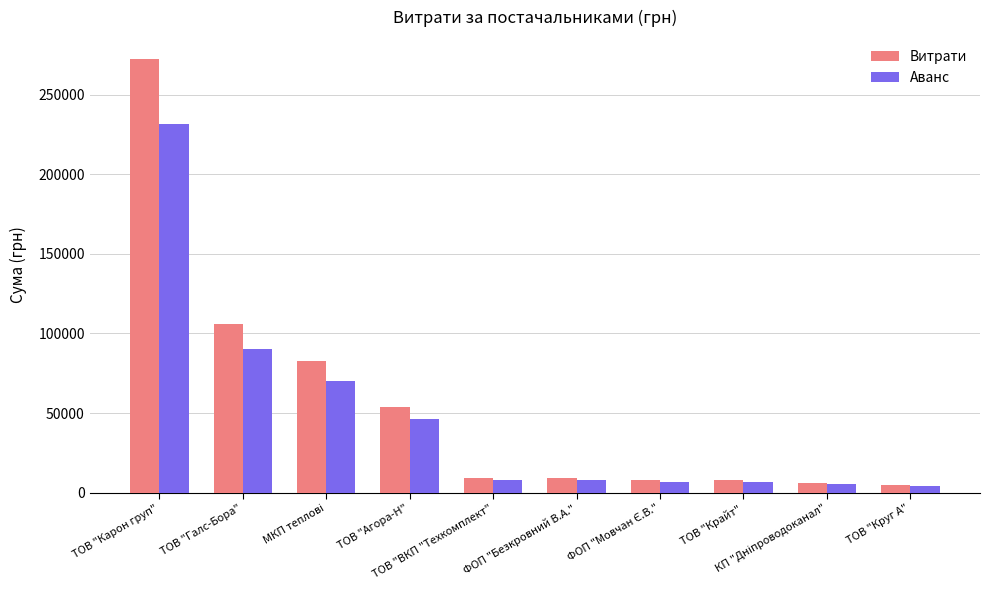

How many data points in Аванс are less than 7879?

5